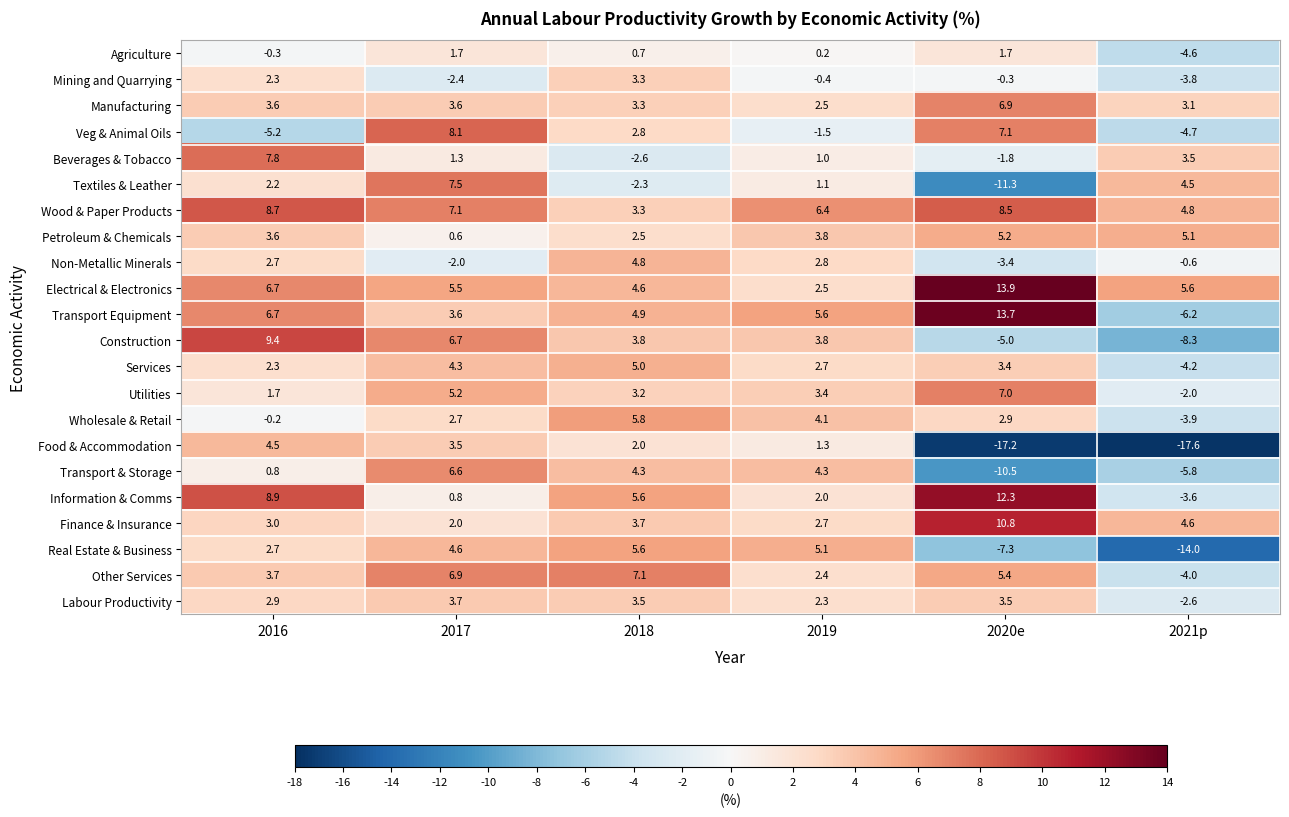

At which category is the sum across all series the highest?

2017